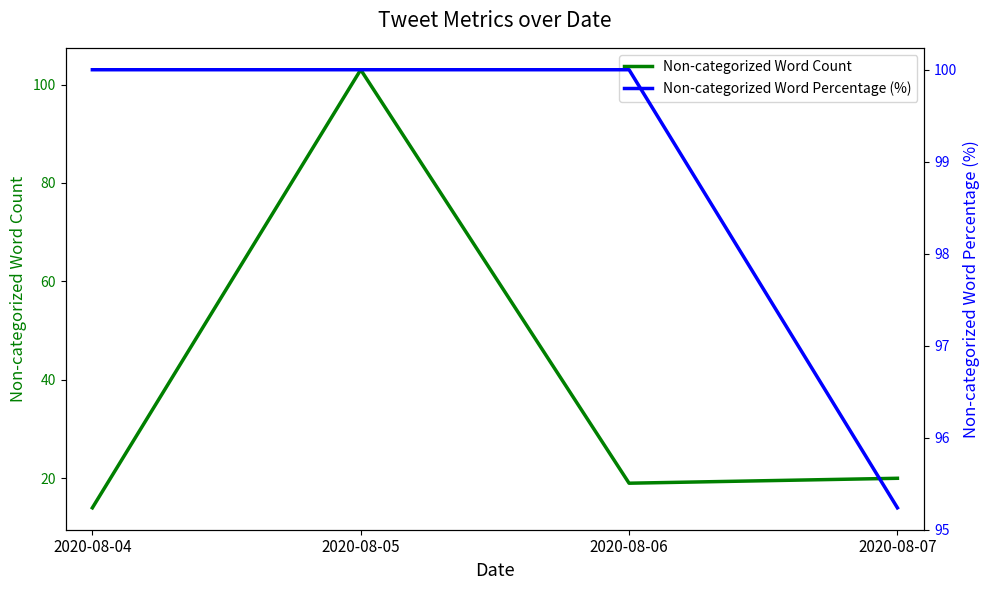

Reading right to left, transcribe all the data shown in this chart.

Non-categorized Word Count: 2020-08-07=20.0	2020-08-06=19.0	2020-08-05=103.0	2020-08-04=14.0
Non-categorized Word Percentage (%): 2020-08-07=95.2	2020-08-06=100.0	2020-08-05=100.0	2020-08-04=100.0